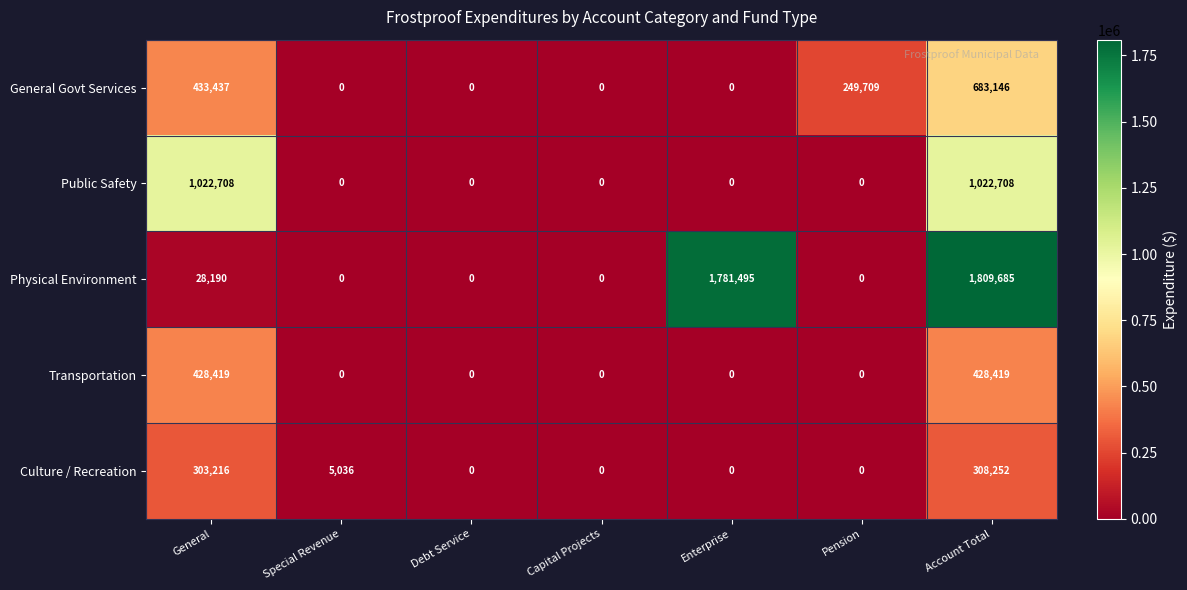

How many series are shown in this chart?

5